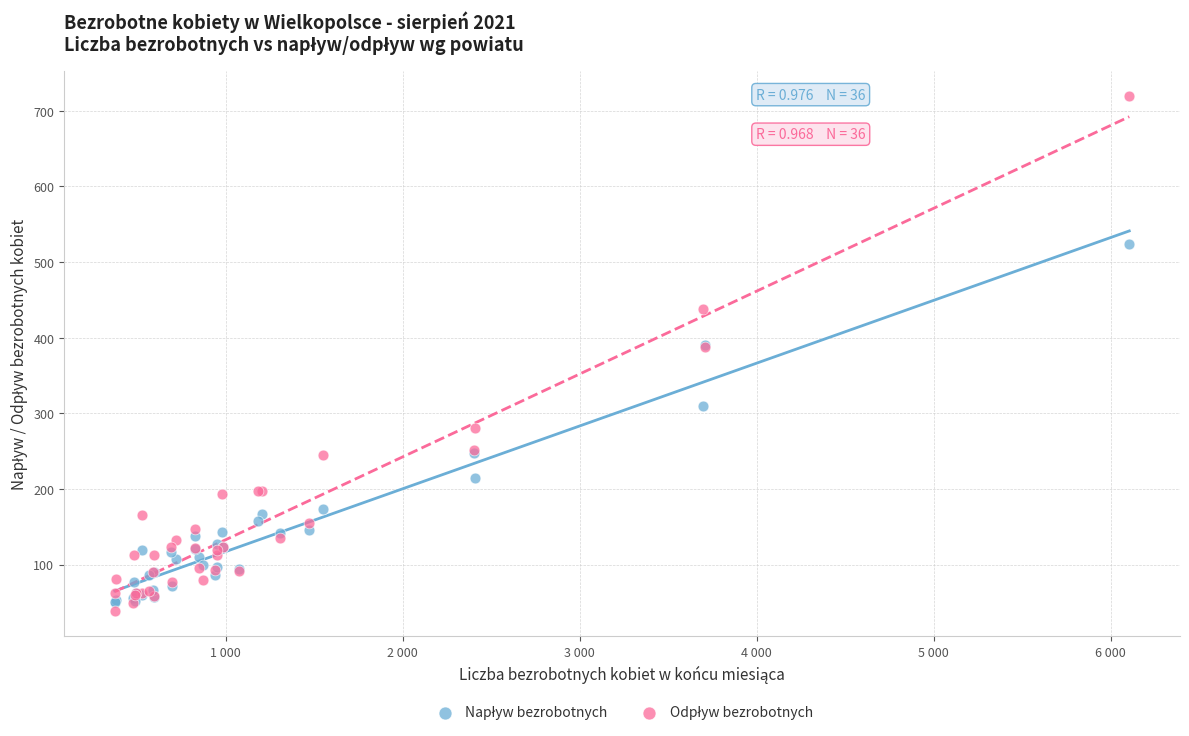

What is the X range (max minus min) for the scatter plot?

5733